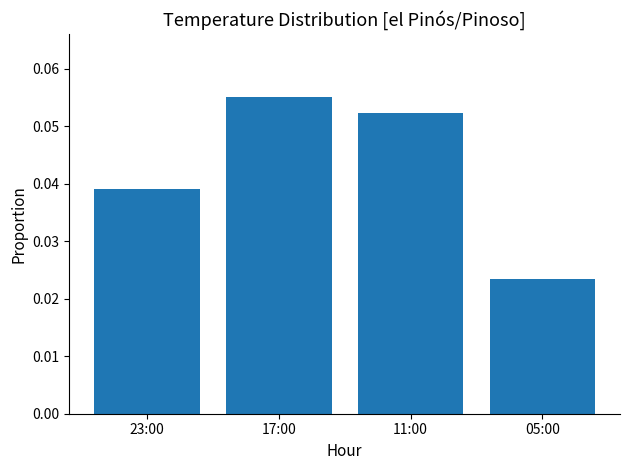

Which category has the highest value across all series?

17:00